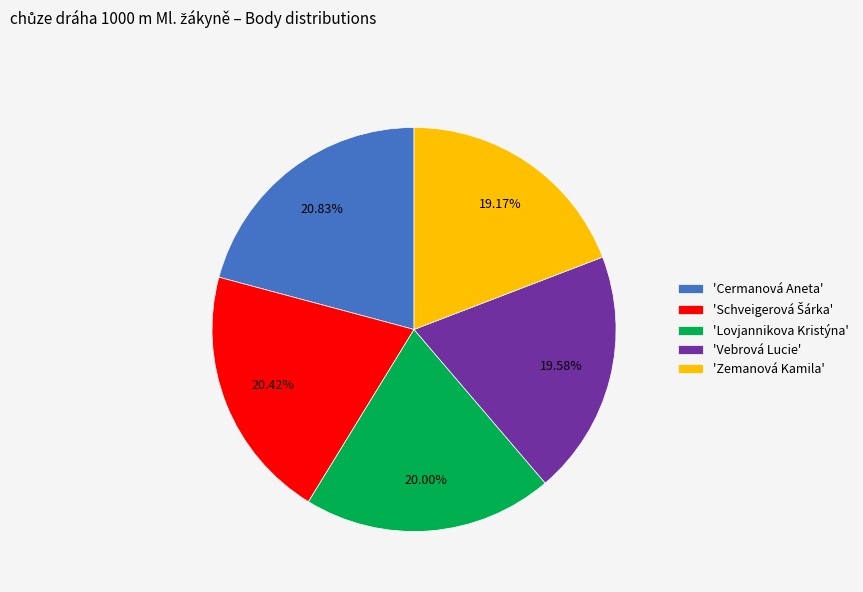

Does 'Vebrová Lucie' represent more than half of the total?

No